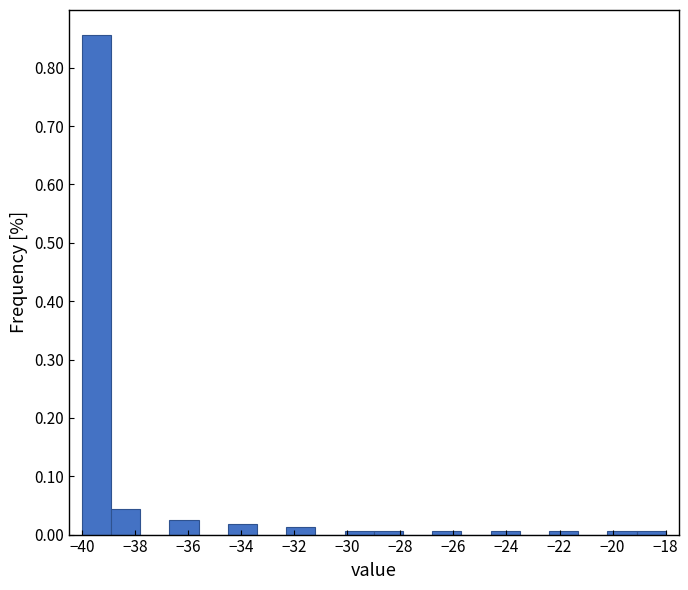

How tall is the bar that spans -38.9 to -37.8 on the x-axis? Neither the bar edges nor the heights are printed on the chart, so give them approximately, as read against the axes.

0.04